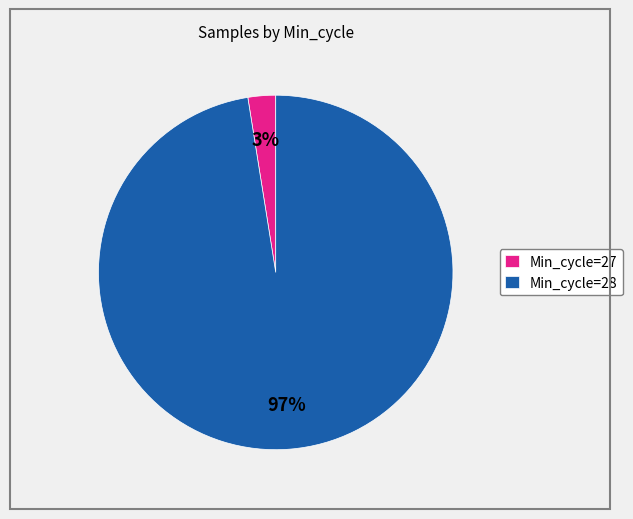

How many segments does this pie chart have?

2